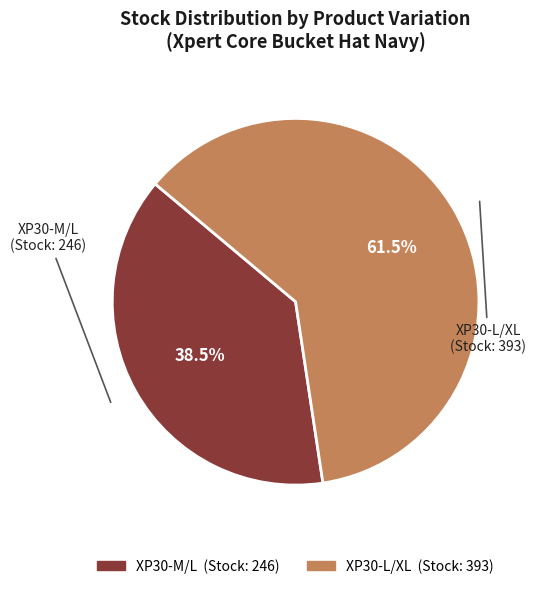

Which category has the biggest portion of the pie?

XP30-L/XL